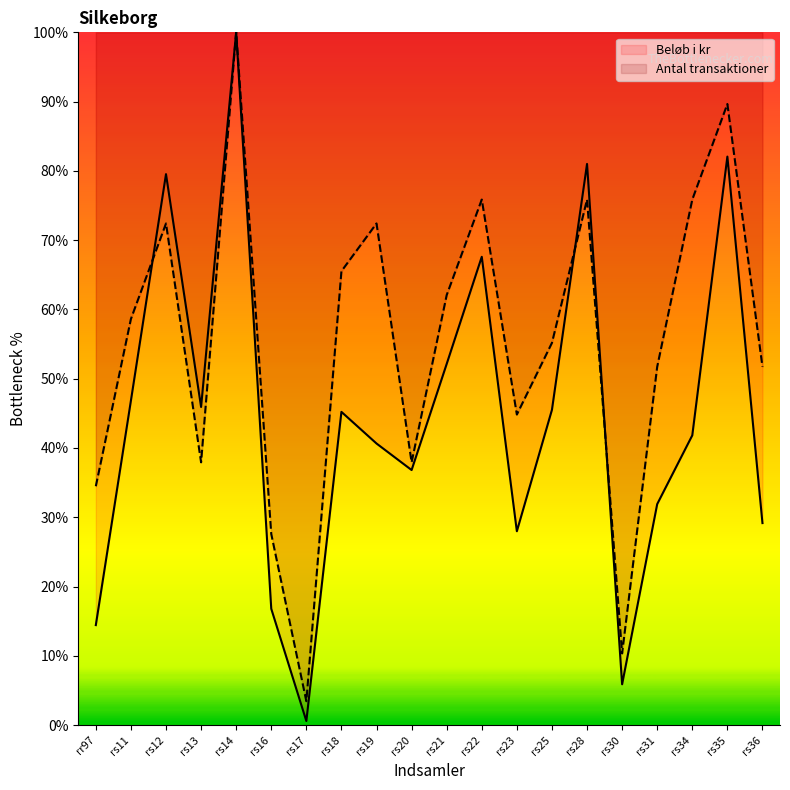

What are all the series names shown in the legend?

Beløb i kr, Antal transaktioner